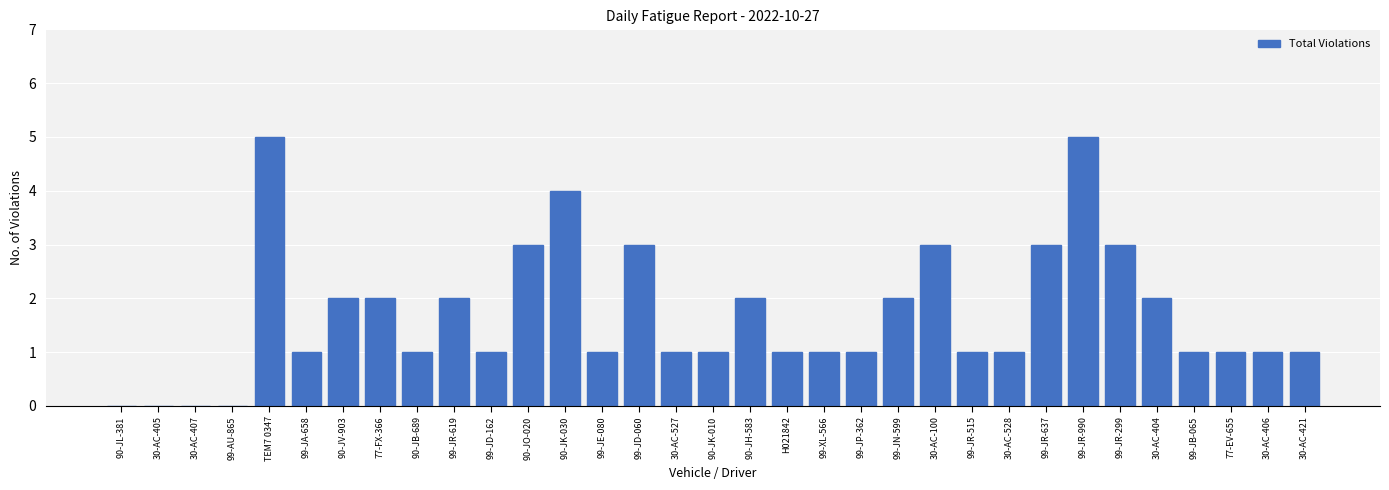

Which has a higher value, 99-JB-065 or 90-JV-903?

90-JV-903